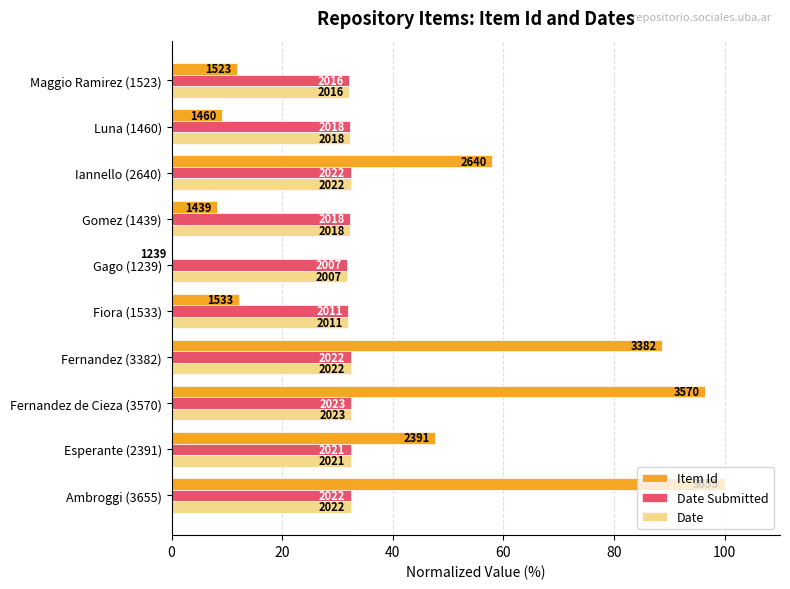

What are all the series names shown in the legend?

Item Id, Date Submitted, Date